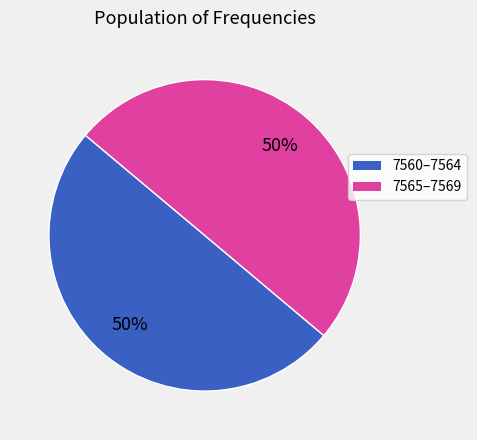

Count the number of slices in the pie.

2